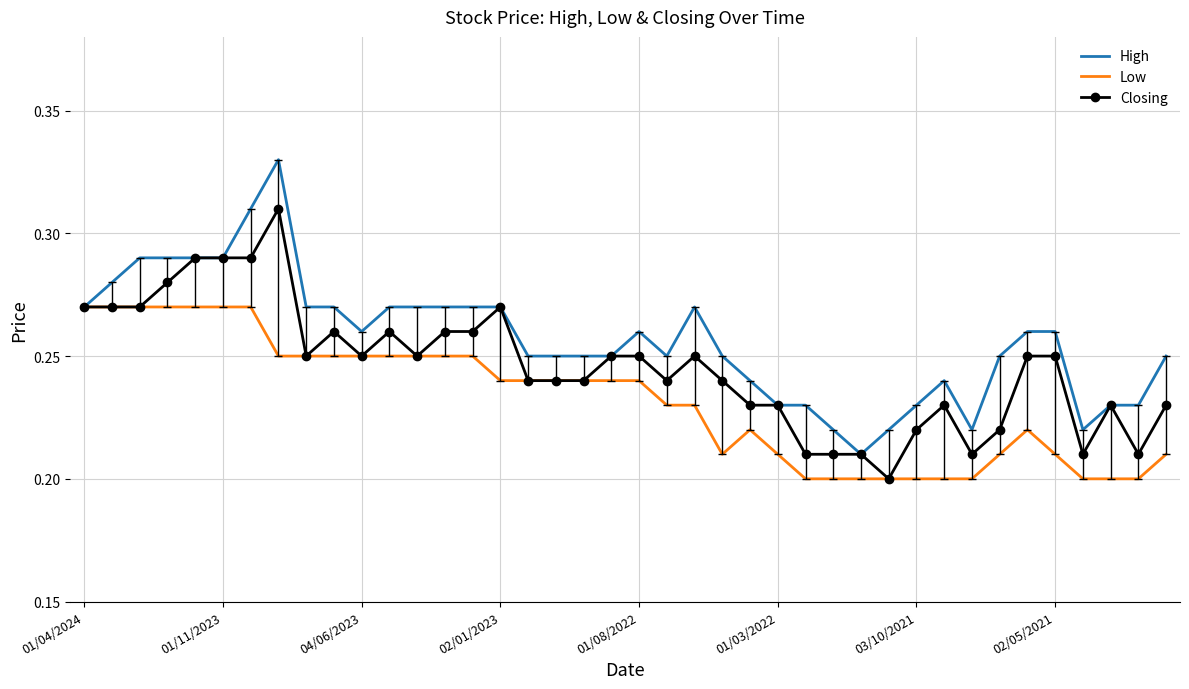

Rank the series by their maximum value, from highest to lowest.

High, Closing, Low